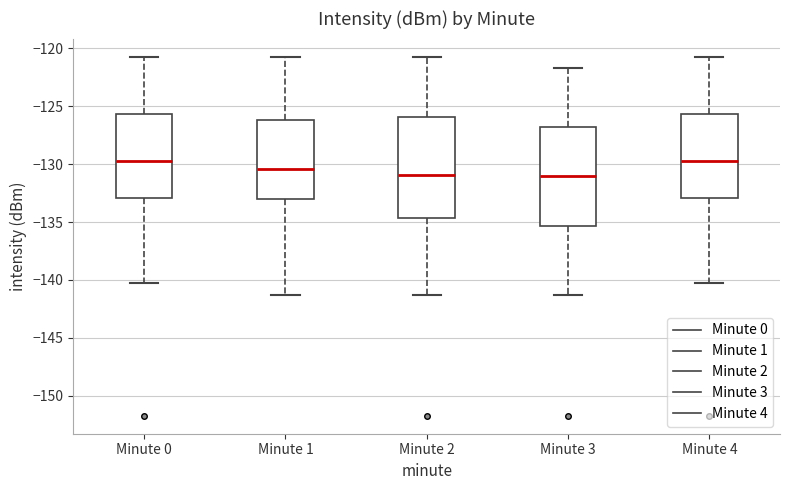

Reading left to right, read every box against the y-axis: the position of its median line, the range the box covers, and the ends of its whiskers. The values are not printed on the chart, so give them approximately, as read against the axis.

Minute 0: median -129.5, box -133.0 to -125.5, whiskers -140.5 to -120.5
Minute 1: median -130.5, box -133.0 to -126.0, whiskers -141.5 to -120.5
Minute 2: median -131.0, box -134.5 to -126.0, whiskers -141.5 to -120.5
Minute 3: median -131.0, box -135.5 to -127.0, whiskers -141.5 to -121.5
Minute 4: median -129.5, box -133.0 to -125.5, whiskers -140.5 to -120.5